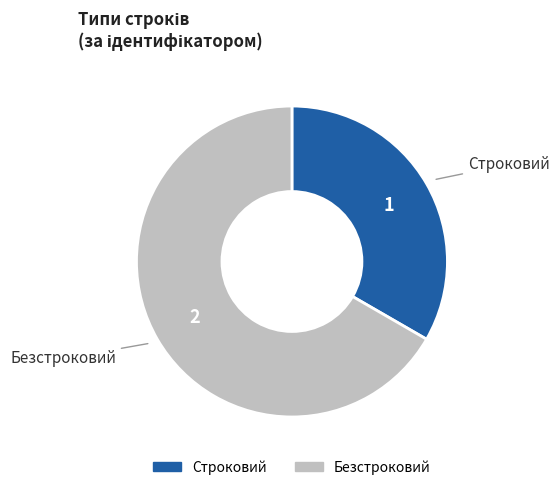

Which slice is the smallest?

Строковий